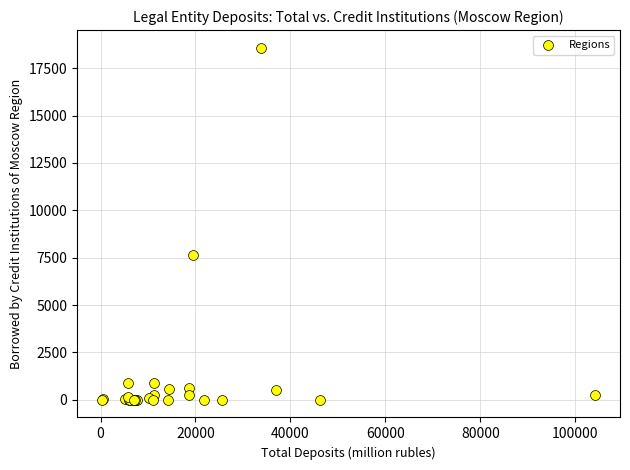

What Y value in the scatter plot is closest to 9292?

7618